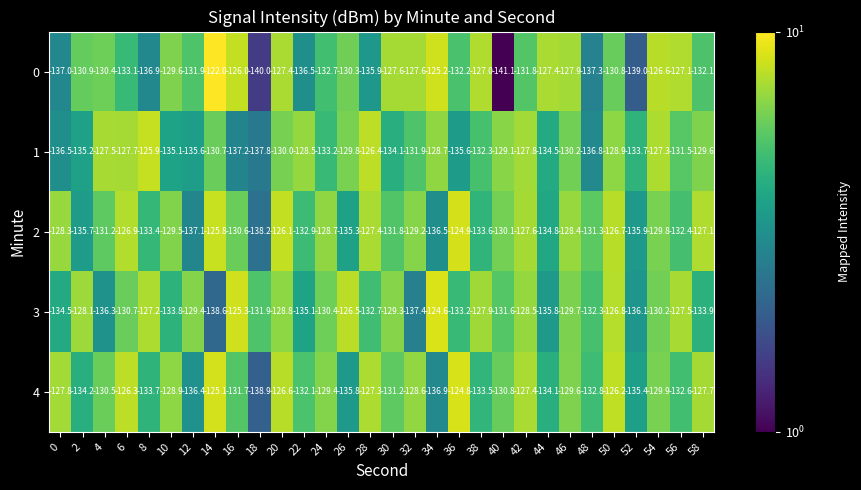

What is the total value across all series at 26?

-657.7